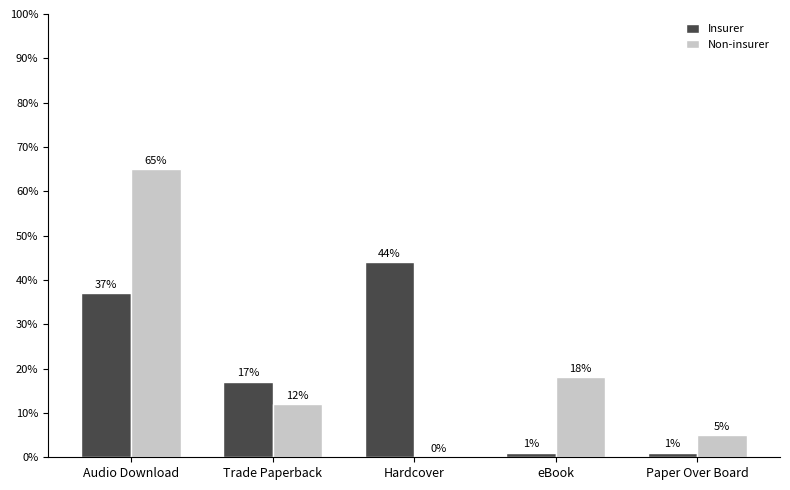

What is the sum of the Insurer values at Paper Over Board and eBook?

2